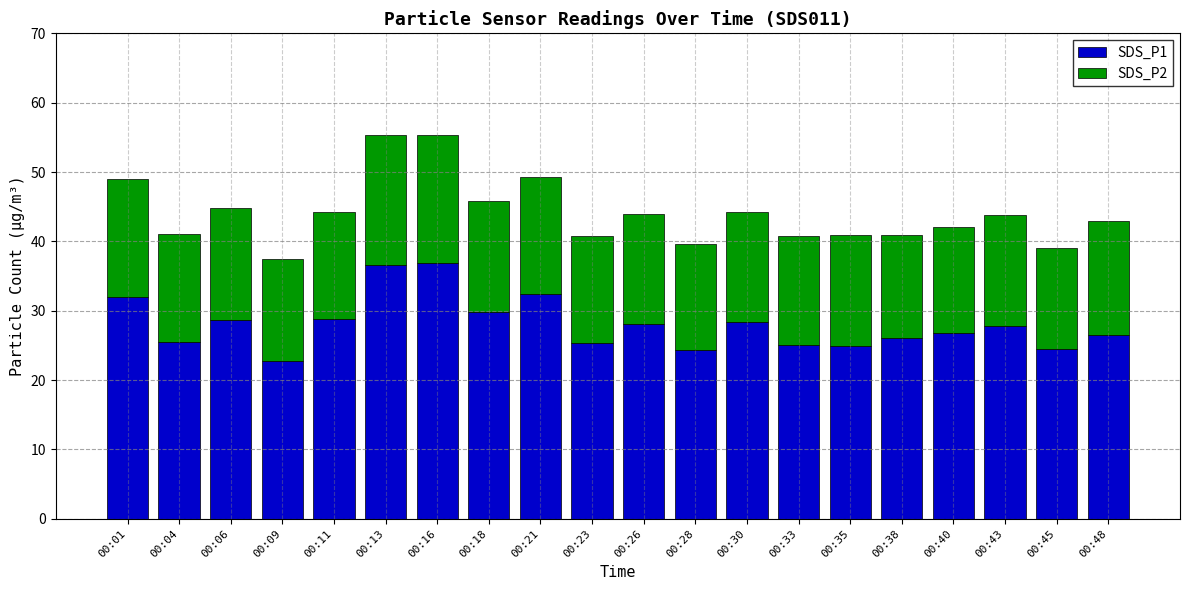

What is the difference between the maximum and minimum values in the SDS_P1 series?

14.2